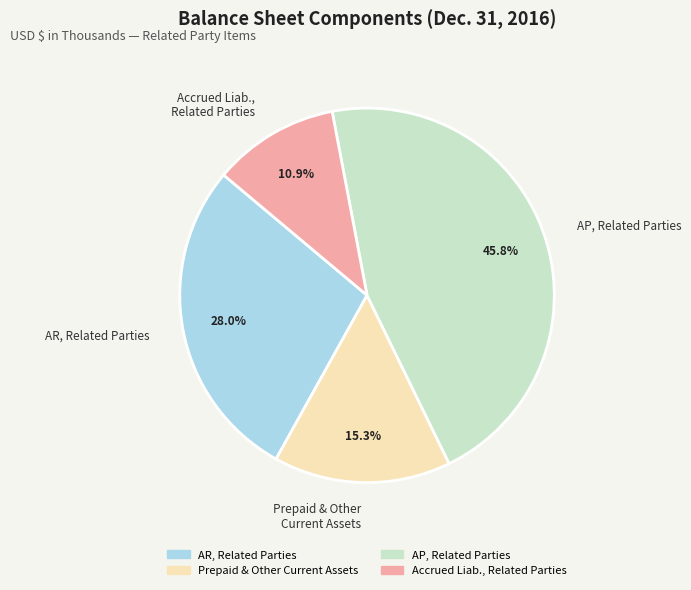

Rank the categories by value from lowest to highest.

Accrued Liab., Related Parties, Prepaid & Other Current Assets, AR, Related Parties, AP, Related Parties